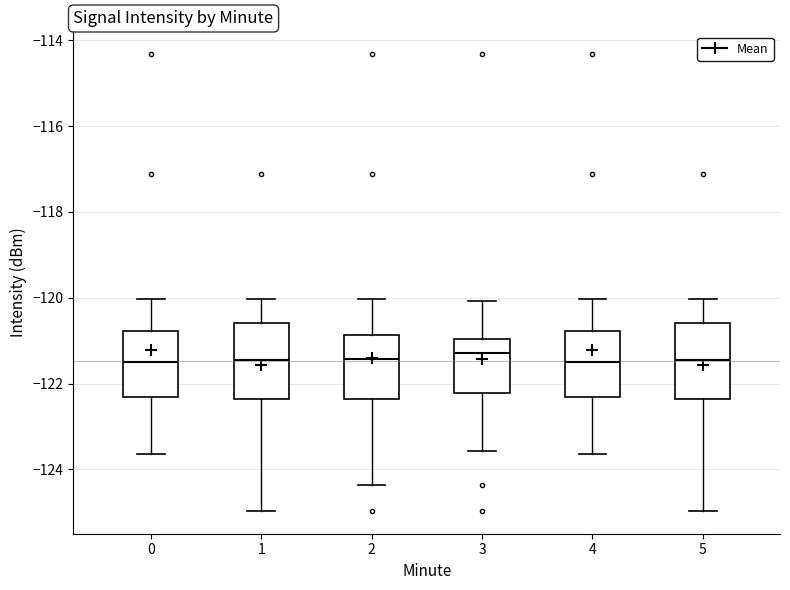

Reading left to right, transcribe this box plot: for each box, give where its median line is, the range the box spans, and where its two whiskers end, as read against the y-axis. The values are not printed on the chart, so give them approximately, as read against the axis.

0: median -121.6, box -122.2 to -120.8, whiskers -123.6 to -120.0
1: median -121.4, box -122.4 to -120.6, whiskers -125.0 to -120.0
2: median -121.4, box -122.4 to -120.8, whiskers -124.4 to -120.0
3: median -121.2, box -122.2 to -121.0, whiskers -123.6 to -120.0
4: median -121.6, box -122.2 to -120.8, whiskers -123.6 to -120.0
5: median -121.4, box -122.4 to -120.6, whiskers -125.0 to -120.0